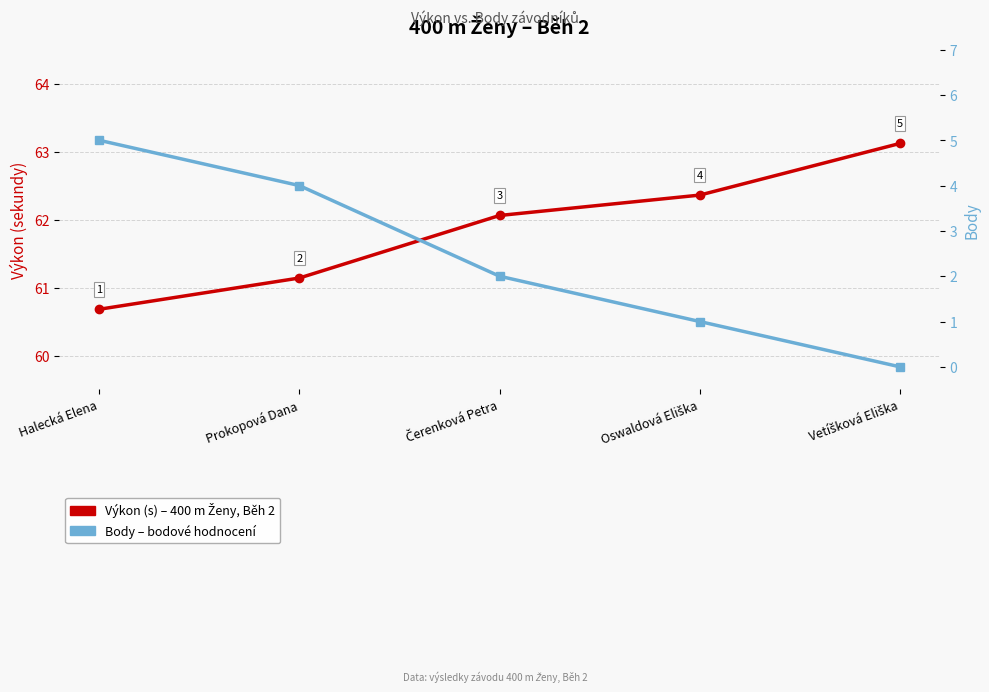

What is the sum of all Body values?

12.0